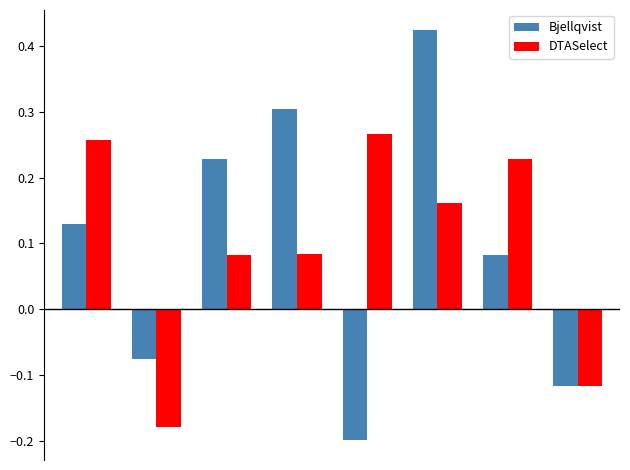

What are all the series names shown in the legend?

Bjellqvist, DTASelect